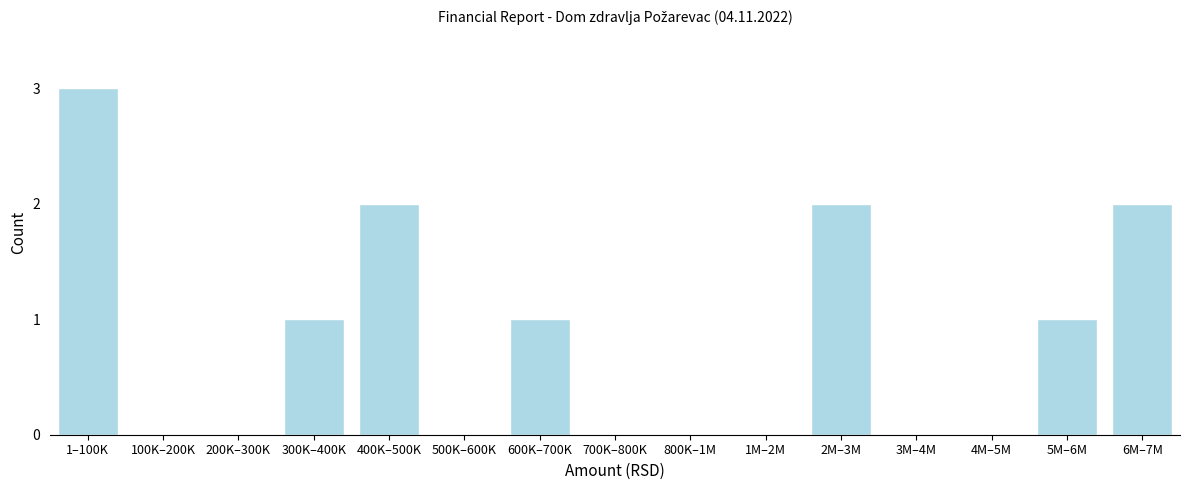

Reading left to right, what are all the values shown in this chart?

1–100K=3	100K–200K=0	200K–300K=0	300K–400K=1	400K–500K=2	500K–600K=0	600K–700K=1	700K–800K=0	800K–1M=0	1M–2M=0	2M–3M=2	3M–4M=0	4M–5M=0	5M–6M=1	6M–7M=2